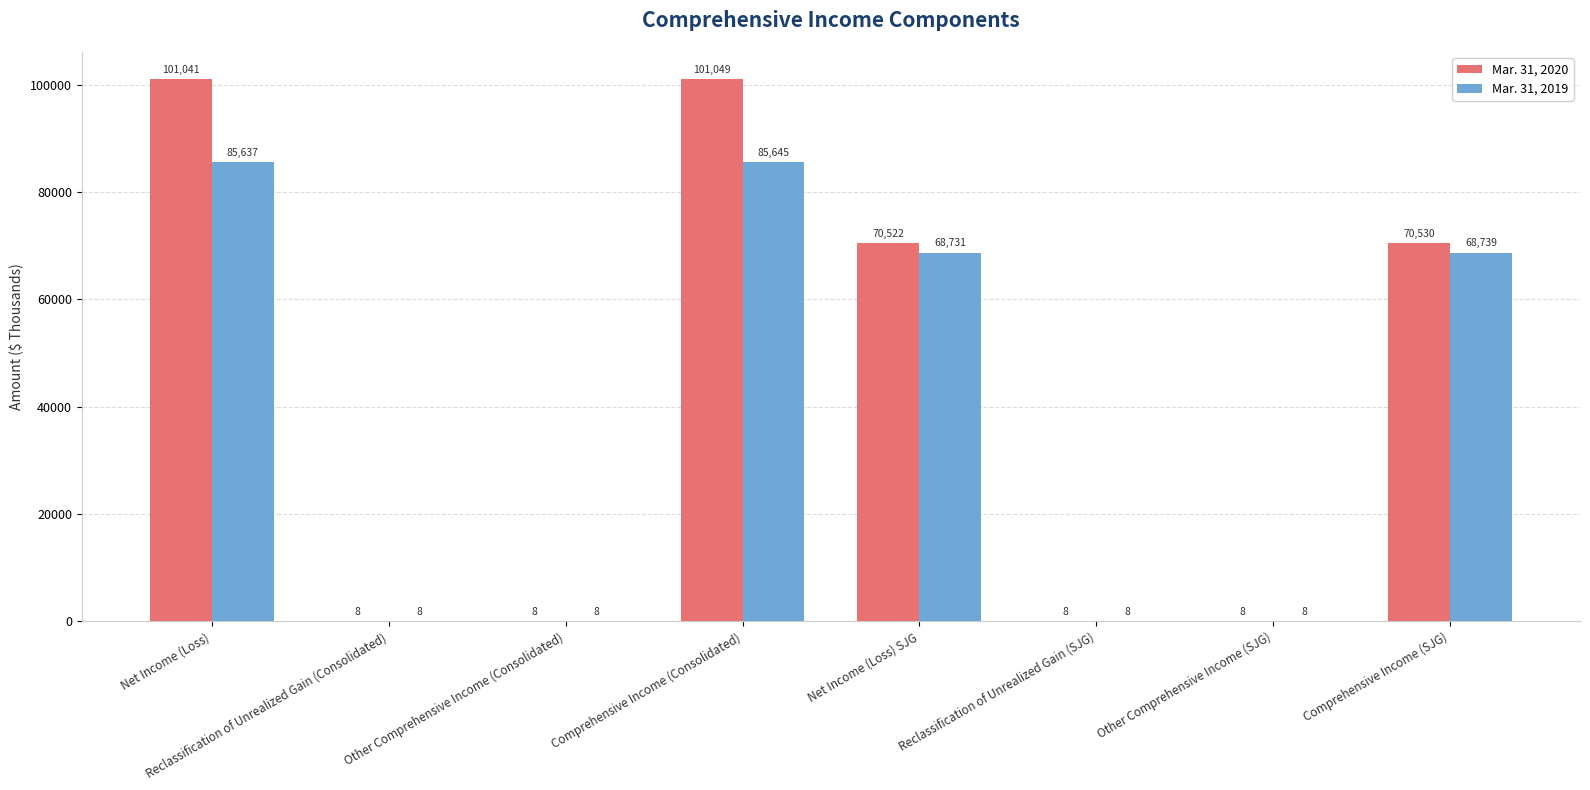

Are the bars horizontal?

No